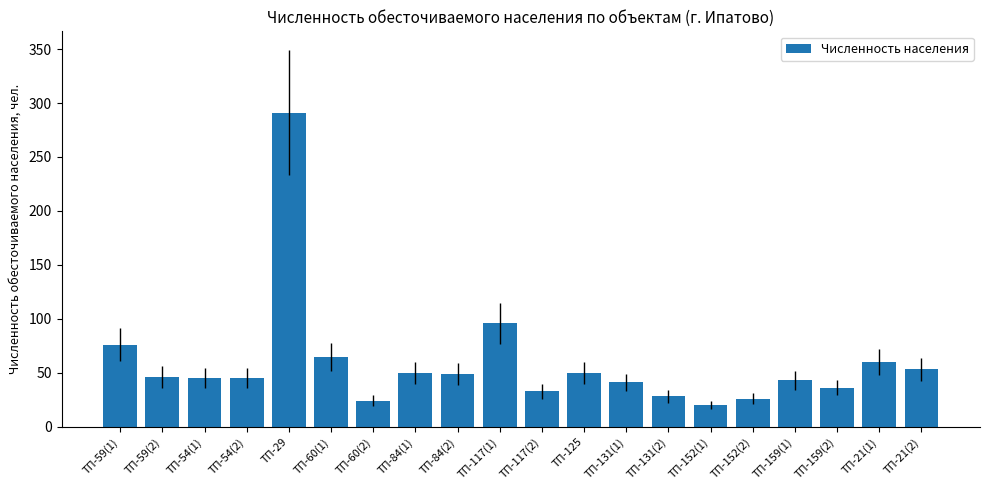

What is the label of the 14th bar from the right?

ТП-60(2)